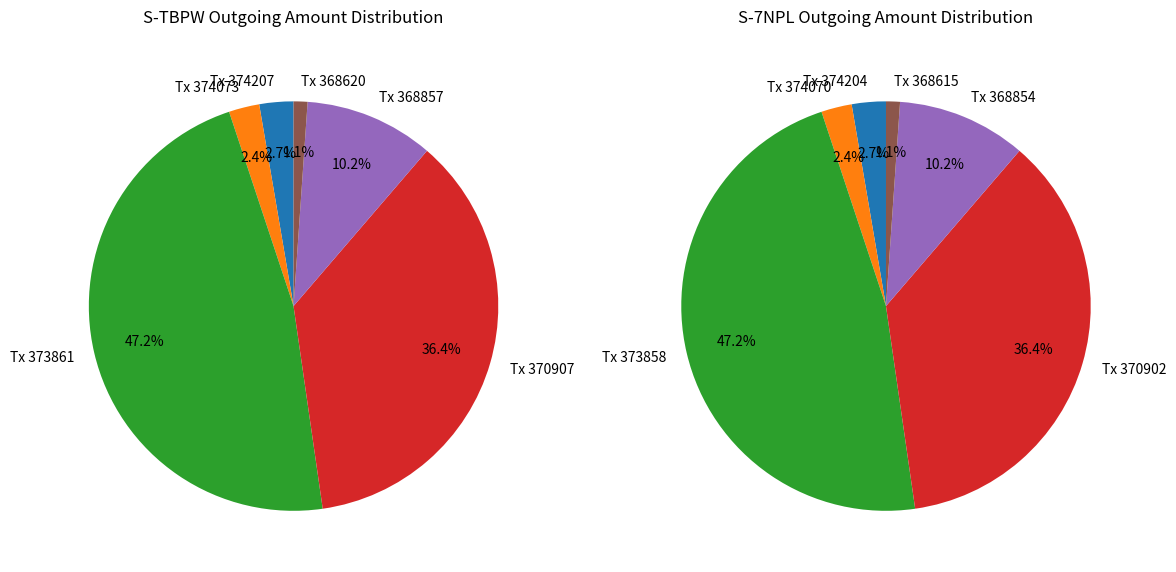

Do 5 and 0 together represent more than half of the pie?

No